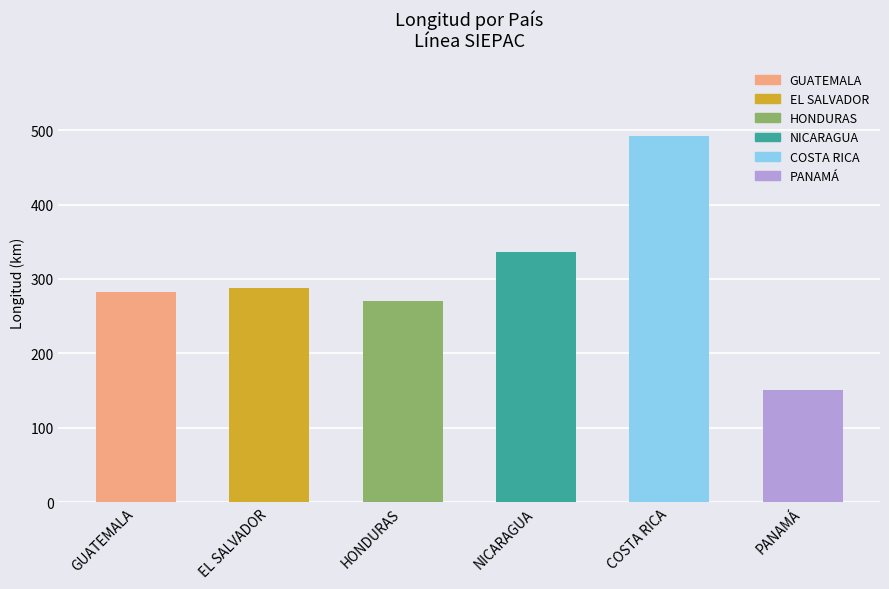

What is the approximate value at COSTA RICA?

492.8